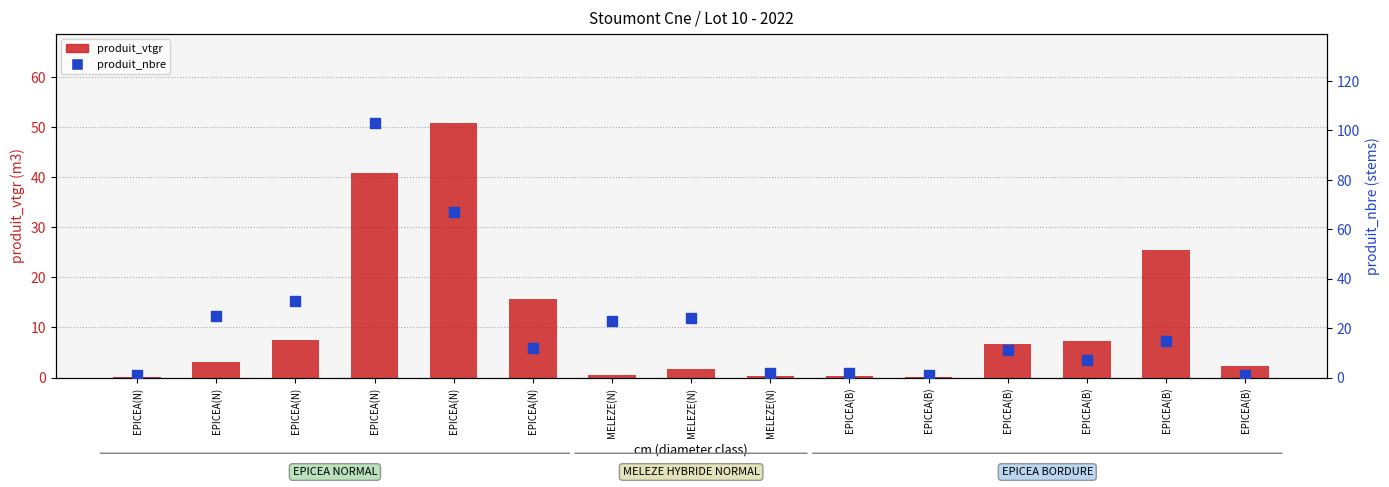

At which category is the sum across all series the highest?

EPICEA(N)